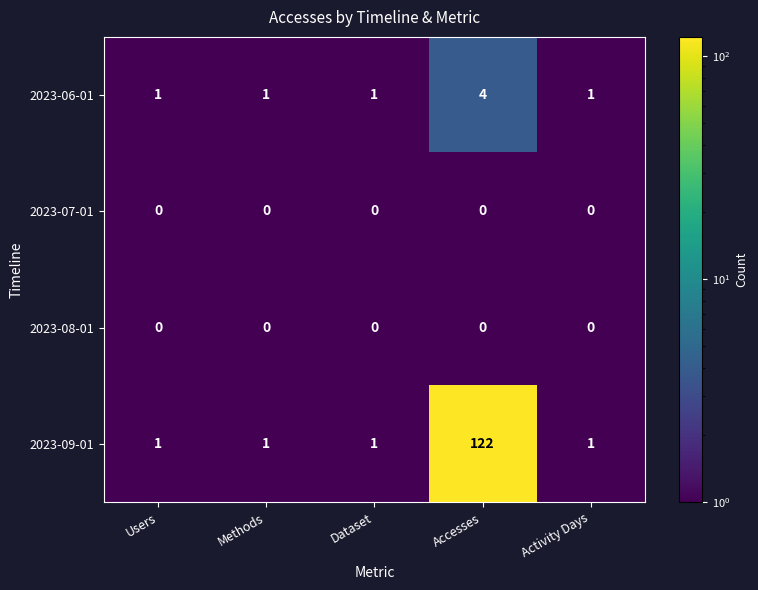

Reading right to left, what are all the values shown in this chart?

2023-06-01: 1	4	1	1	1
2023-07-01: 0	0	0	0	0
2023-08-01: 0	0	0	0	0
2023-09-01: 1	122	1	1	1